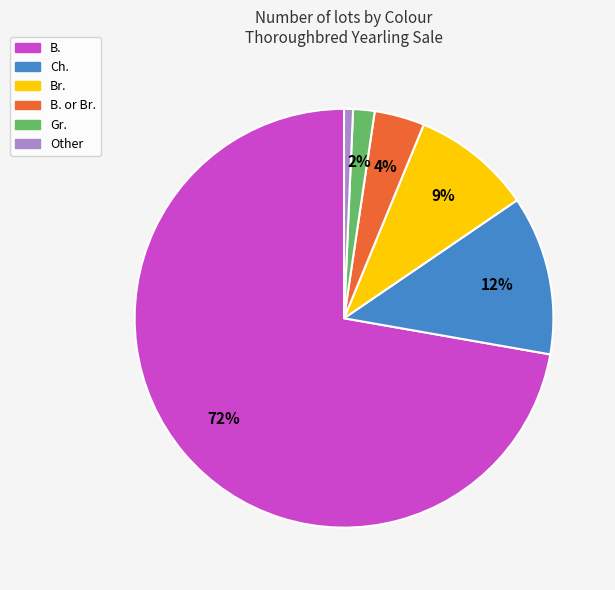

Which category has the smallest portion of the pie?

Other